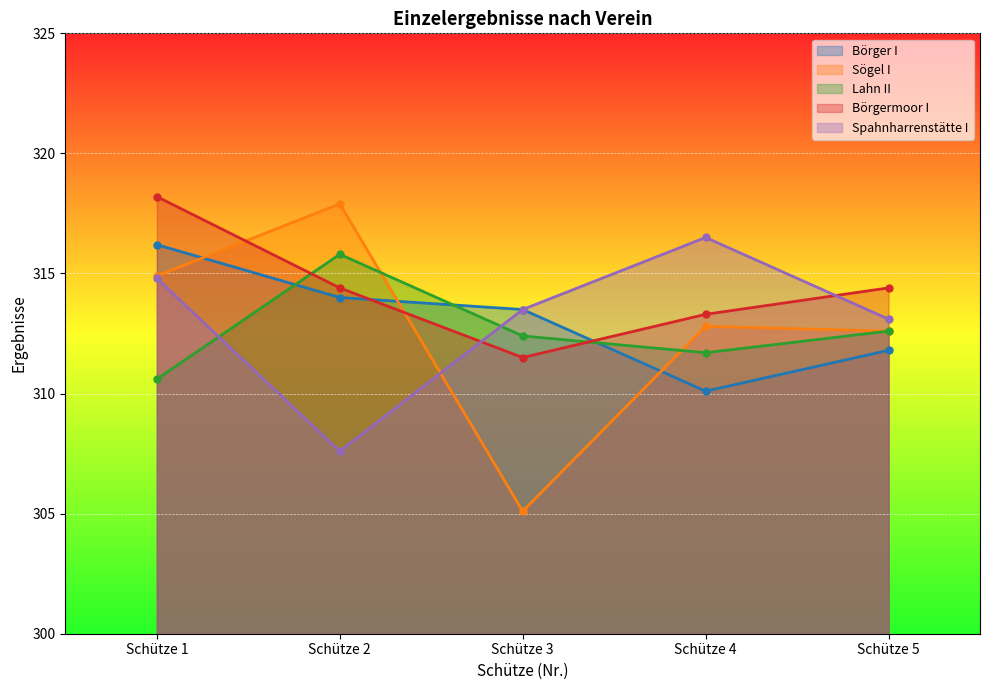

How many data points in Lahn II are above 312?

3